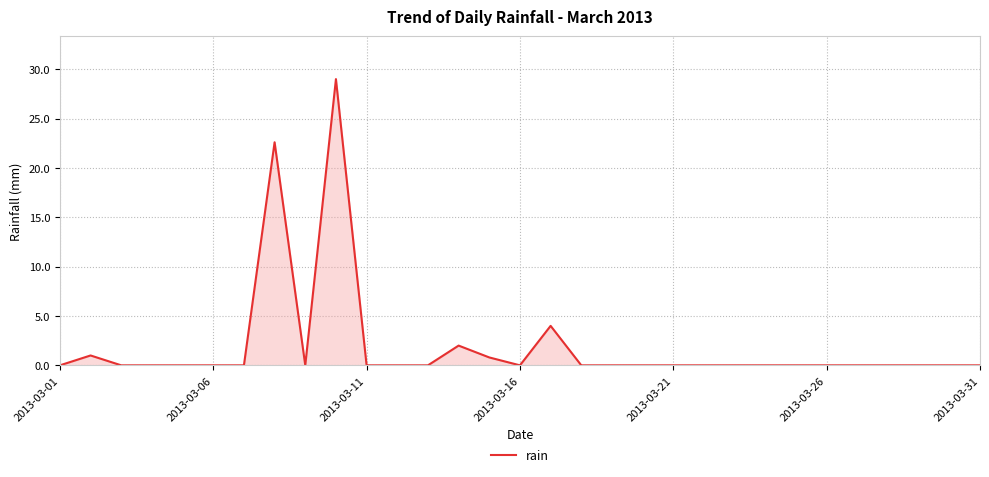

What is the greatest value displayed?

29.0